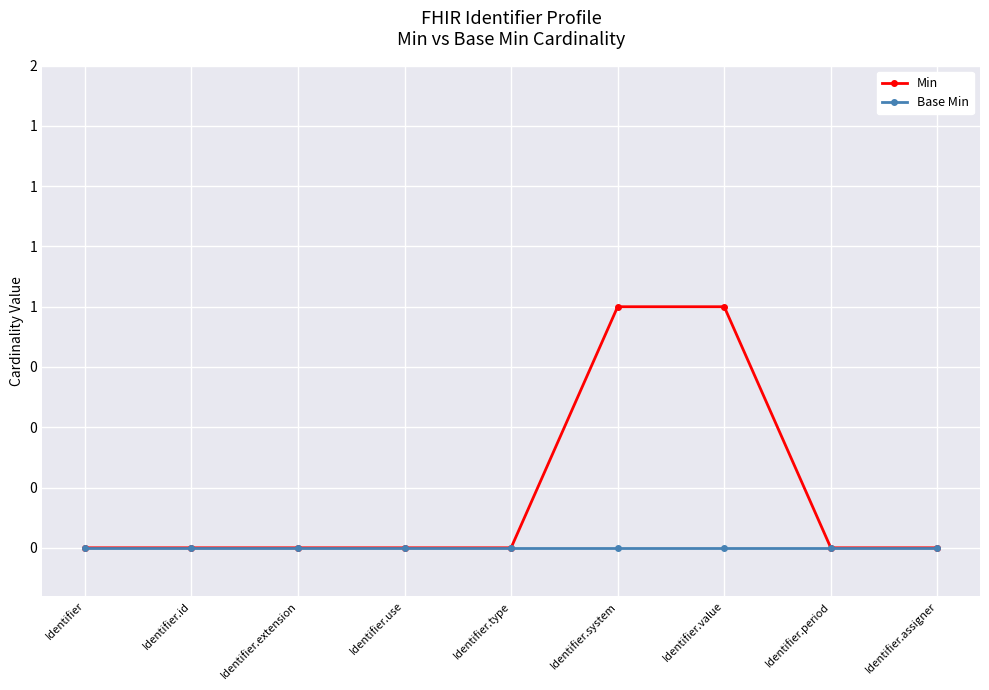

Does the chart have visible grid lines?

Yes